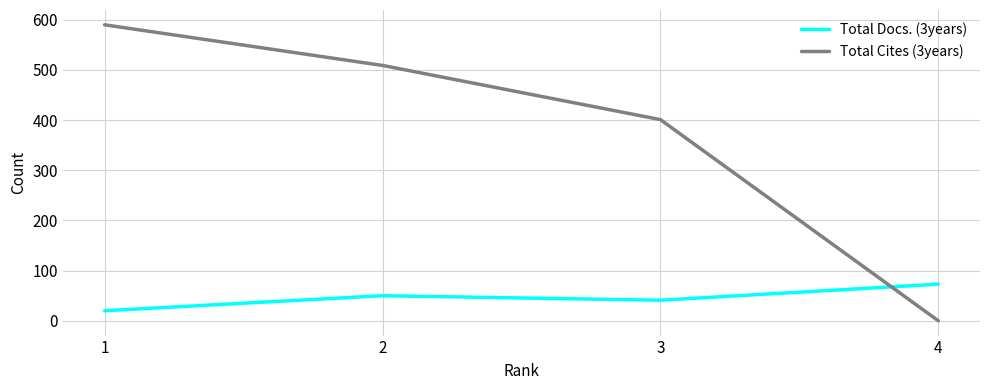

Where do Total Docs. (3years) and Total Cites (3years) first cross each other?

3 and 4